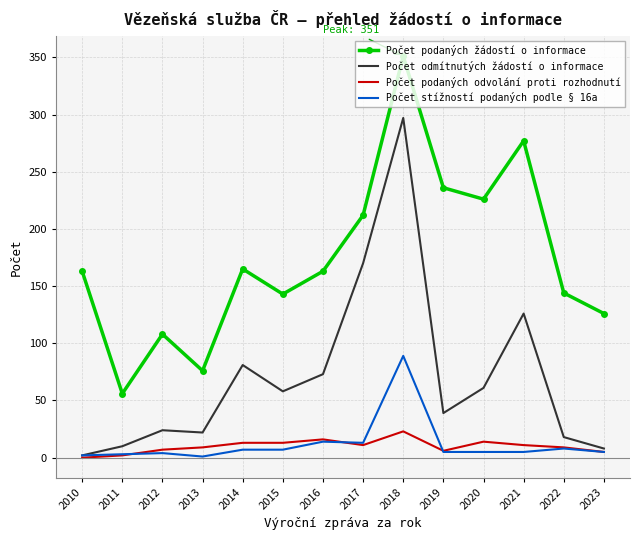

Where does the Počet odmítnutých žádostí o informace series first go above 58?

2014